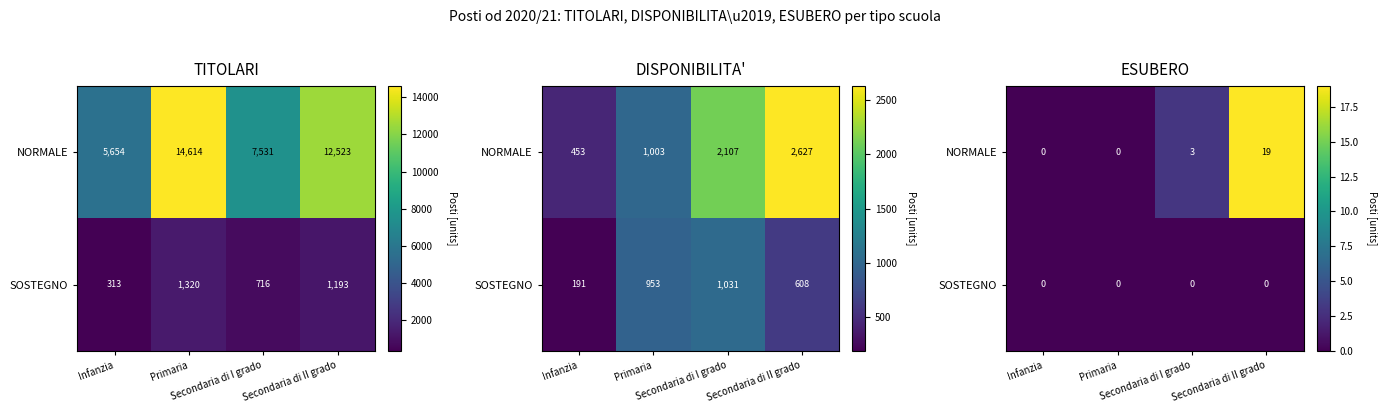

What is the approximate value of NORMALE at Secondaria di II grado, to the nearest 10?

20